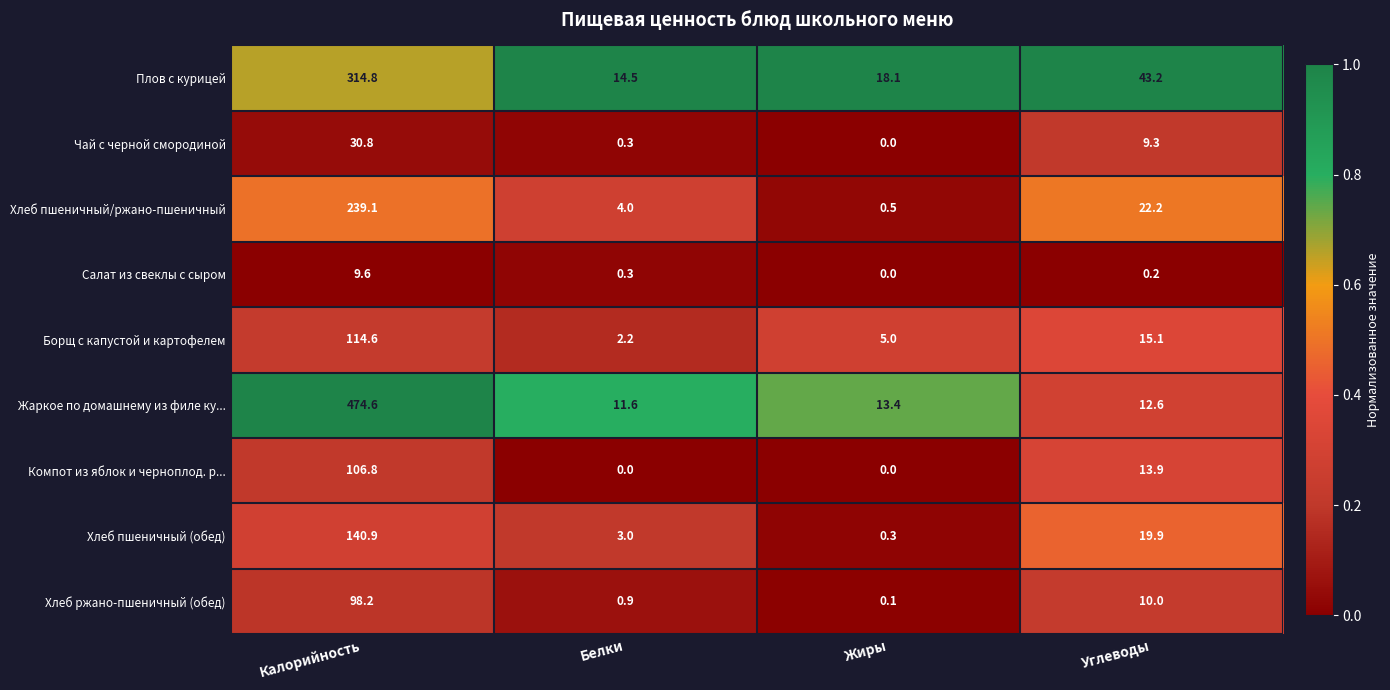

Is it true that Компот из яблок и черноплод. р... equals 0.0 at Жиры?

True